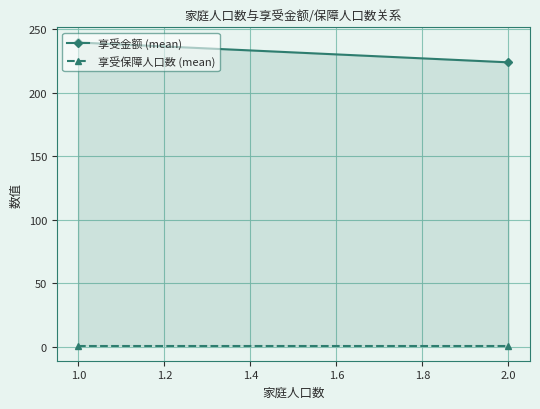

What is the sum of all values?

463.6